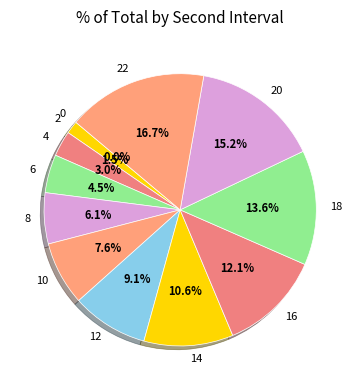

What is the ratio of the value at 2 to the value at 22?

0.1